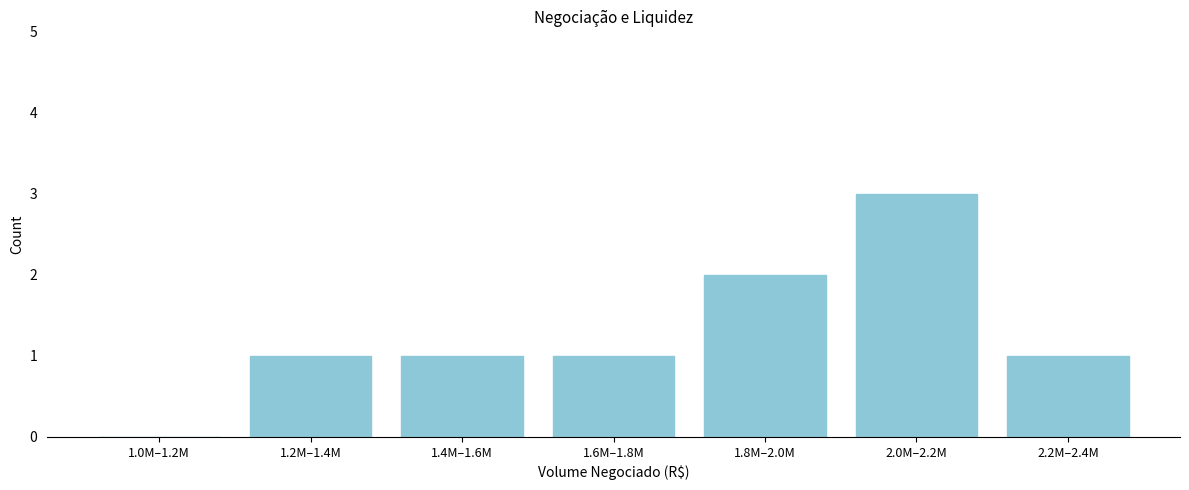

Reading left to right, what are all the values shown in this chart?

1.0M–1.2M=0	1.2M–1.4M=1	1.4M–1.6M=1	1.6M–1.8M=1	1.8M–2.0M=2	2.0M–2.2M=3	2.2M–2.4M=1